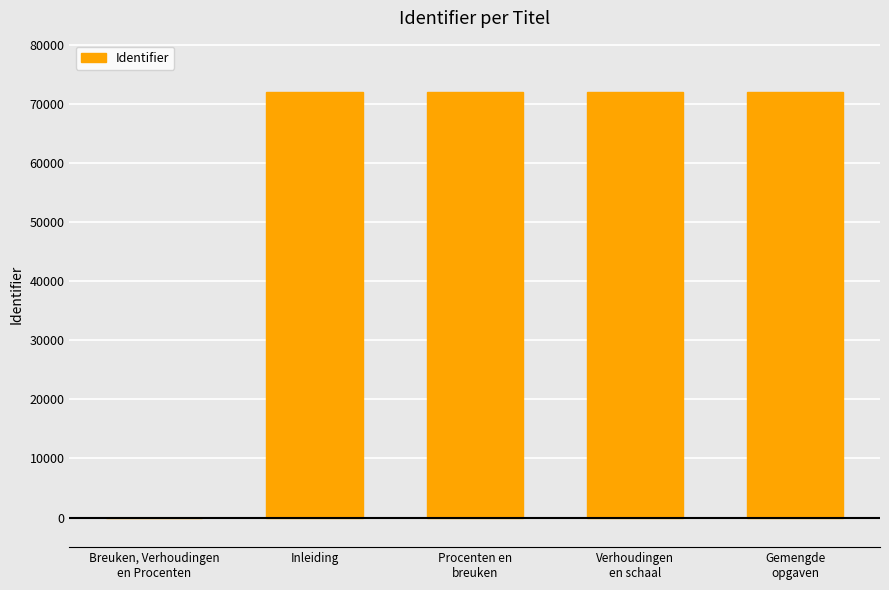

Read the value at Inleiding, to the nearest 10.

72040